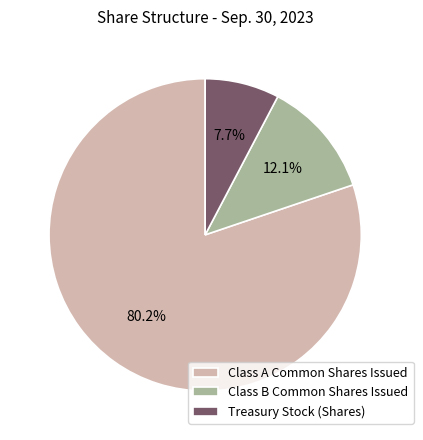

Which category has the biggest portion of the pie?

Class A Common Shares Issued